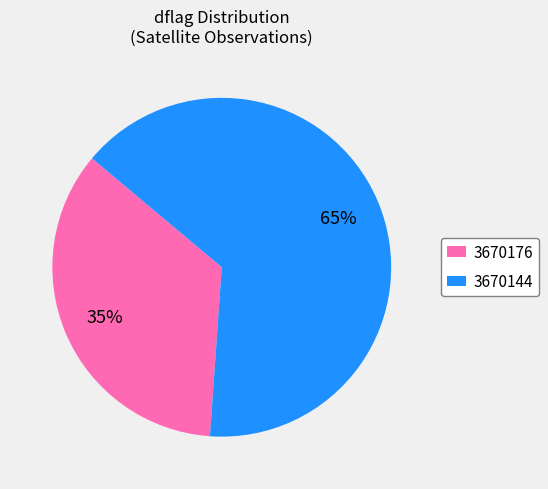

Count the number of slices in the pie.

2